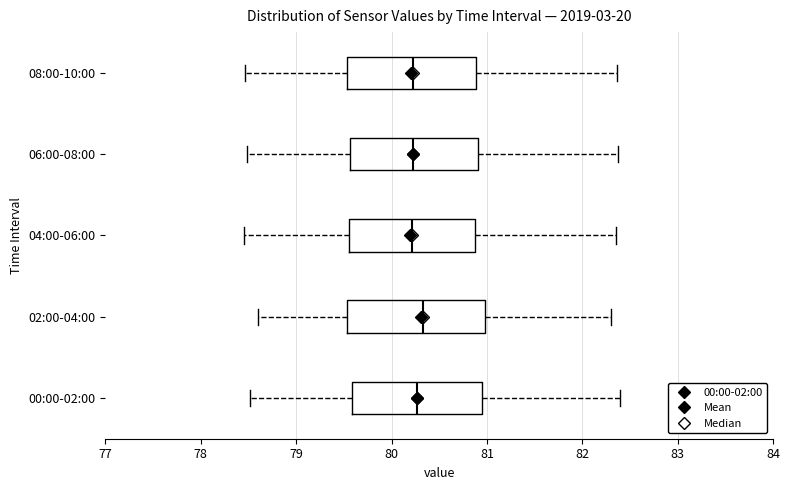

Reading bottom to top, transcribe this box plot: for each box, give where its median line is, the range the box spans, and where its two whiskers end, as read against the x-axis. The values are not printed on the chart, so give them approximately, as read against the axis.

00:00-02:00: median 80.3, box 79.6 to 80.9, whiskers 78.5 to 82.4
02:00-04:00: median 80.3, box 79.5 to 81.0, whiskers 78.6 to 82.3
04:00-06:00: median 80.2, box 79.6 to 80.9, whiskers 78.5 to 82.4
06:00-08:00: median 80.2, box 79.6 to 80.9, whiskers 78.5 to 82.4
08:00-10:00: median 80.2, box 79.5 to 80.9, whiskers 78.5 to 82.4